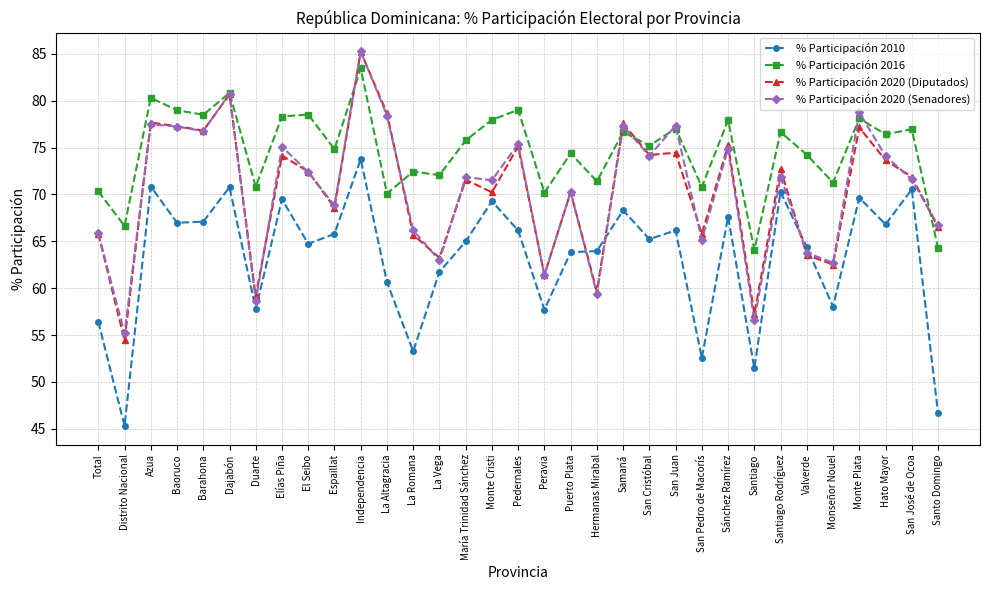

True or false: % Participación 2016 and % Participación 2010 intersect in this chart.

False